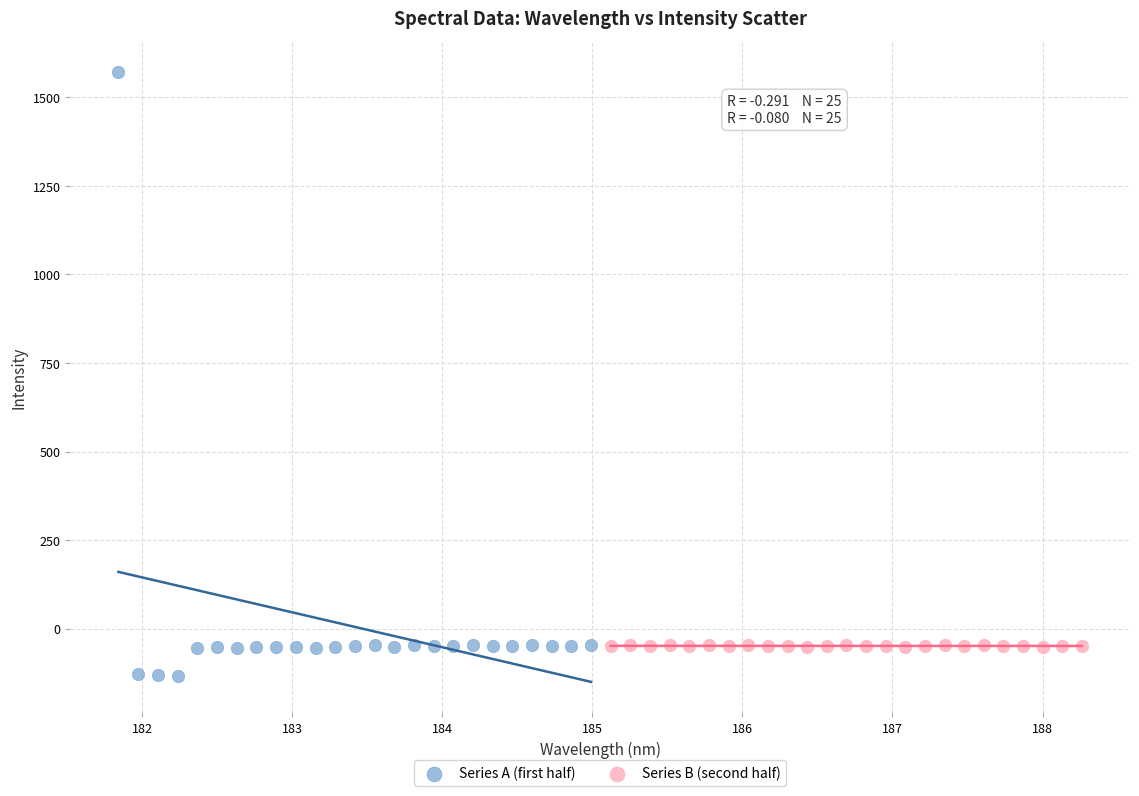

What are all the series names shown in the legend?

Series A (first half), Series B (second half)